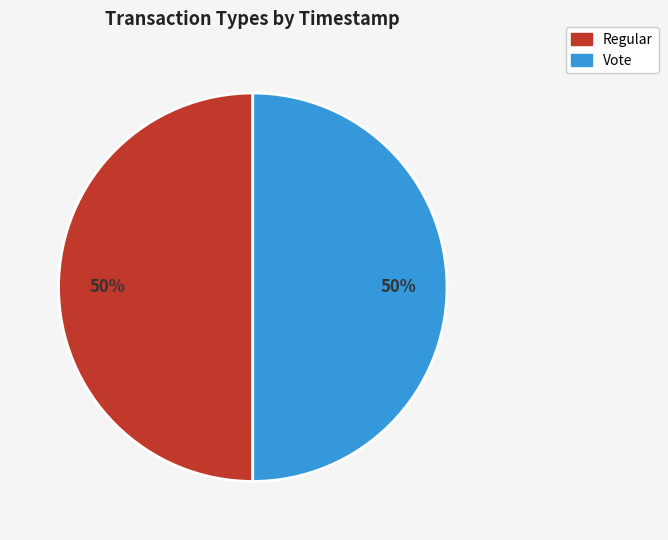

What percentage is the Regular slice, to the nearest percent?

50%